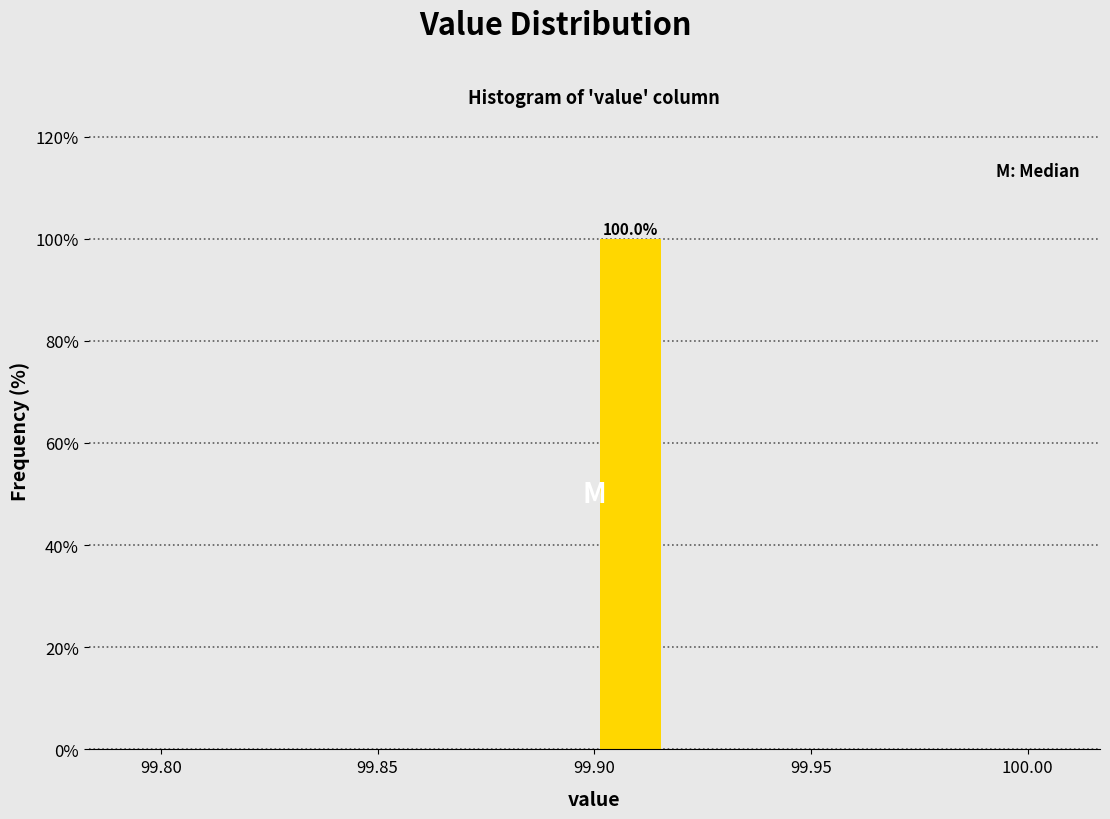

Around what value on the x-axis is the tallest bar? Give the approximate position of its centre, as read against the axis.

99.910